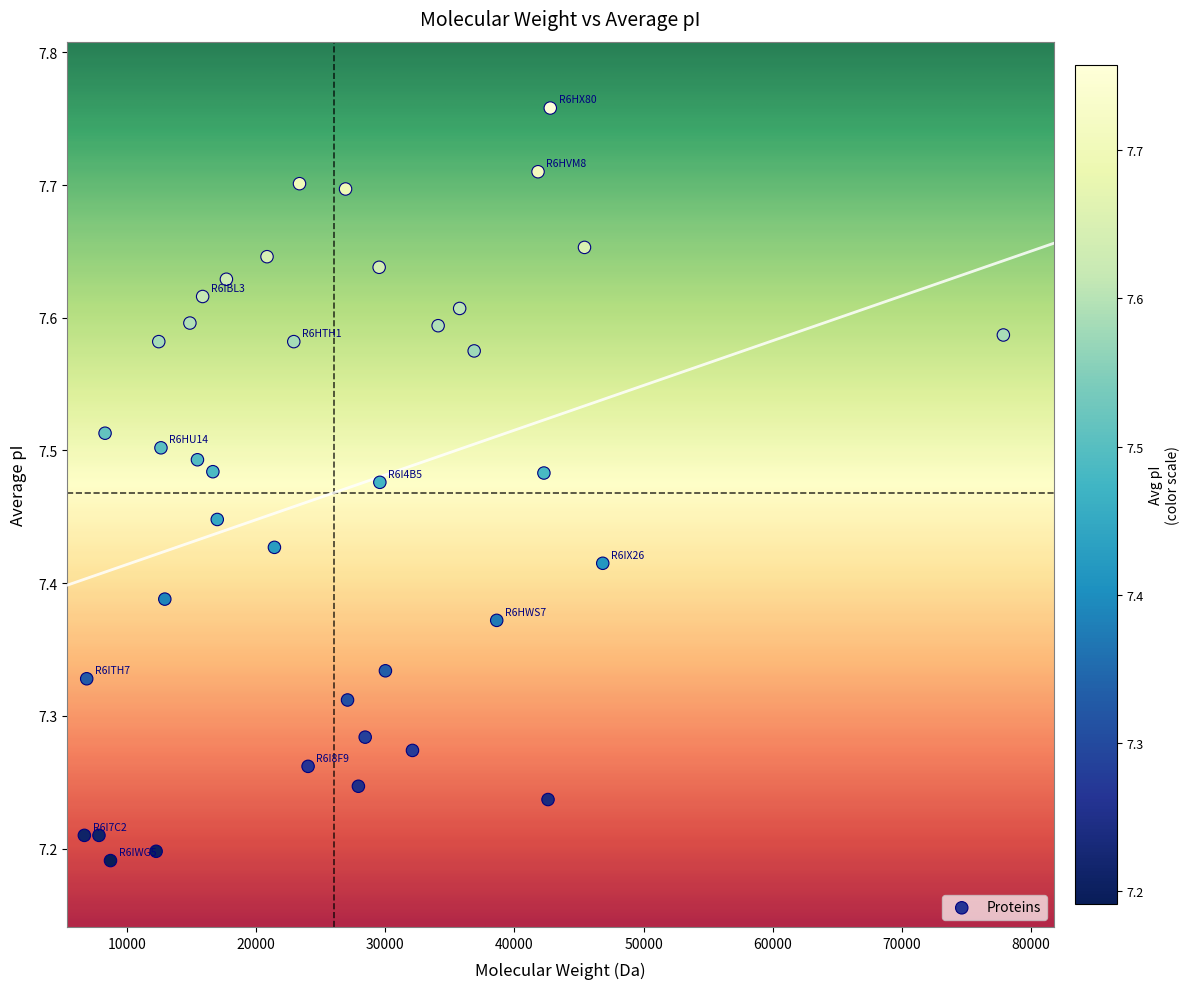

What is the range of X values (max minus min)?

71175.0